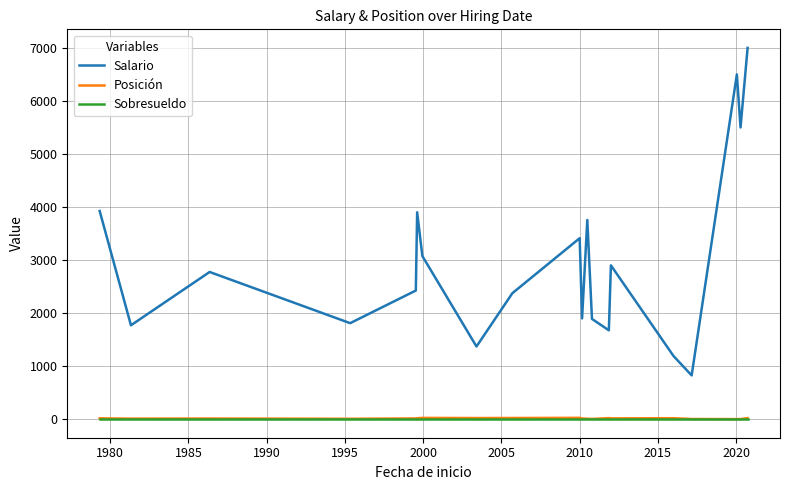

What is the difference between the second highest and minimum values in the Posición series?

23